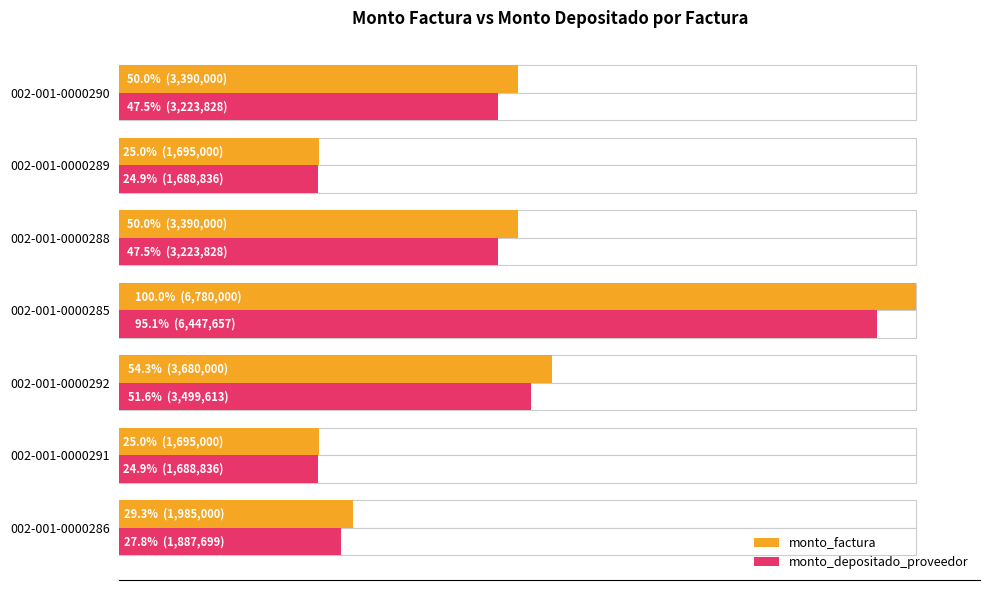

Which series has the largest total across all categories?

monto_factura